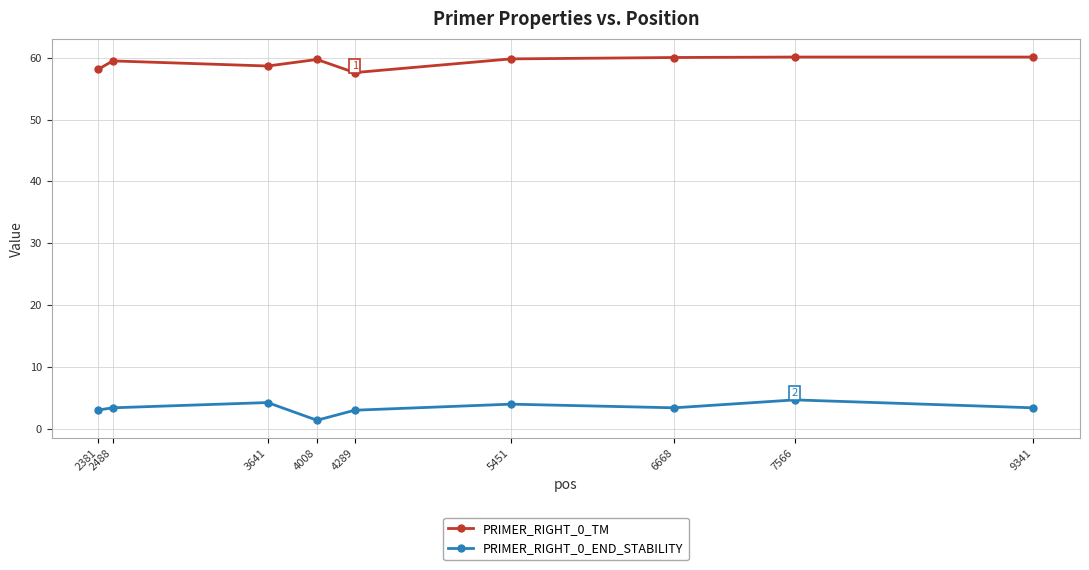

What are all the series names shown in the legend?

PRIMER_RIGHT_0_TM, PRIMER_RIGHT_0_END_STABILITY